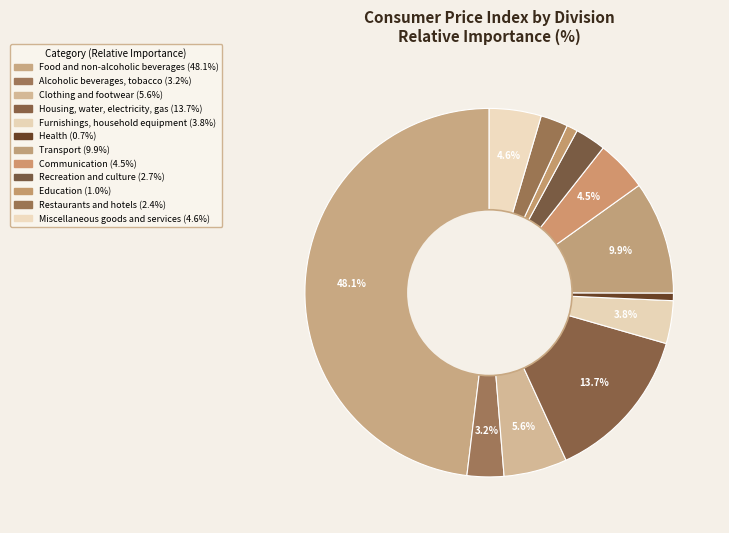

What percentage is the Communication slice, to the nearest percent?

4%